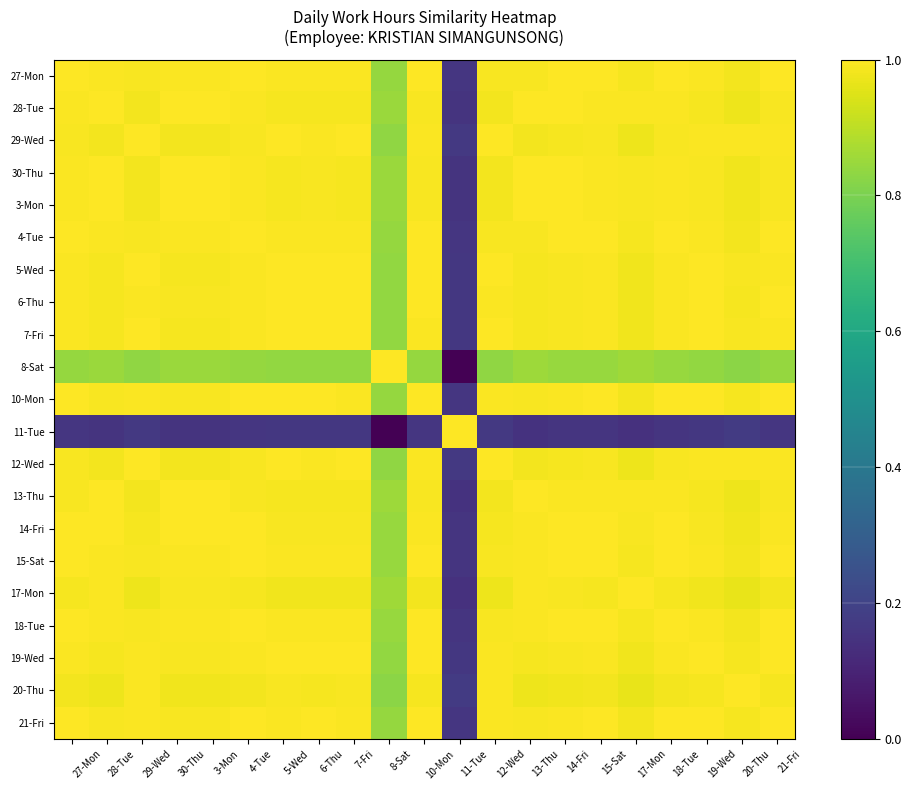

List the series in order of their peak value, highest first.

27-Mon, 28-Tue, 29-Wed, 30-Thu, 3-Mon, 4-Tue, 5-Wed, 6-Thu, 7-Fri, 8-Sat, 10-Mon, 11-Tue, 12-Wed, 13-Thu, 14-Fri, 15-Sat, 17-Mon, 18-Tue, 19-Wed, 20-Thu, 21-Fri